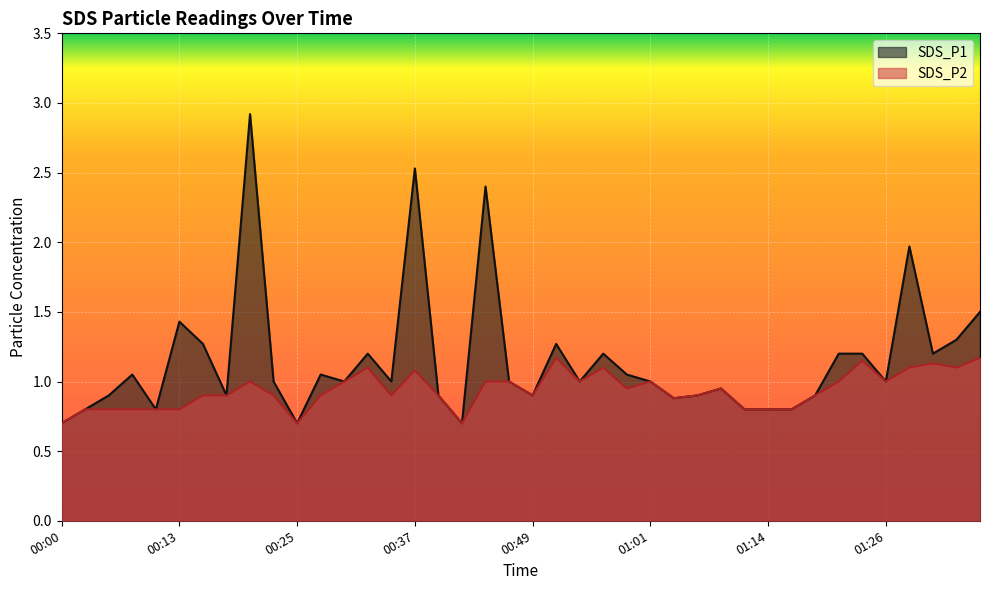

At which category does SDS_P1 reach its first local peak?

00:08